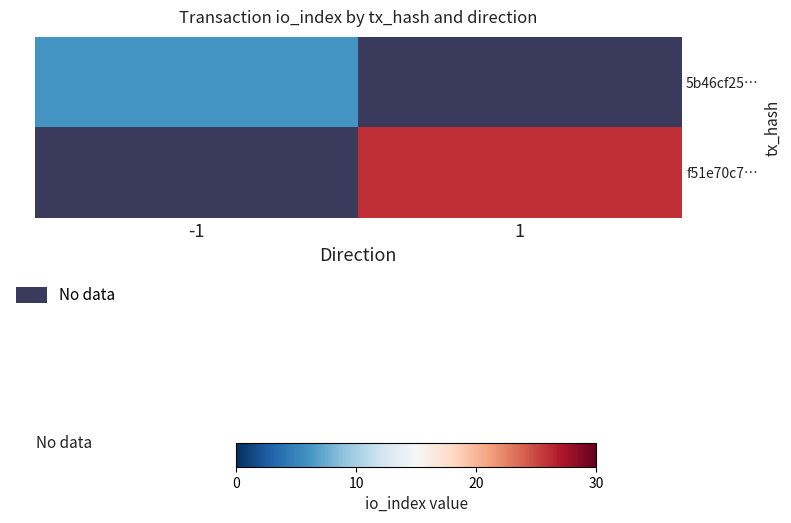

Which series has the largest range (max minus min)?

5b46cf25…